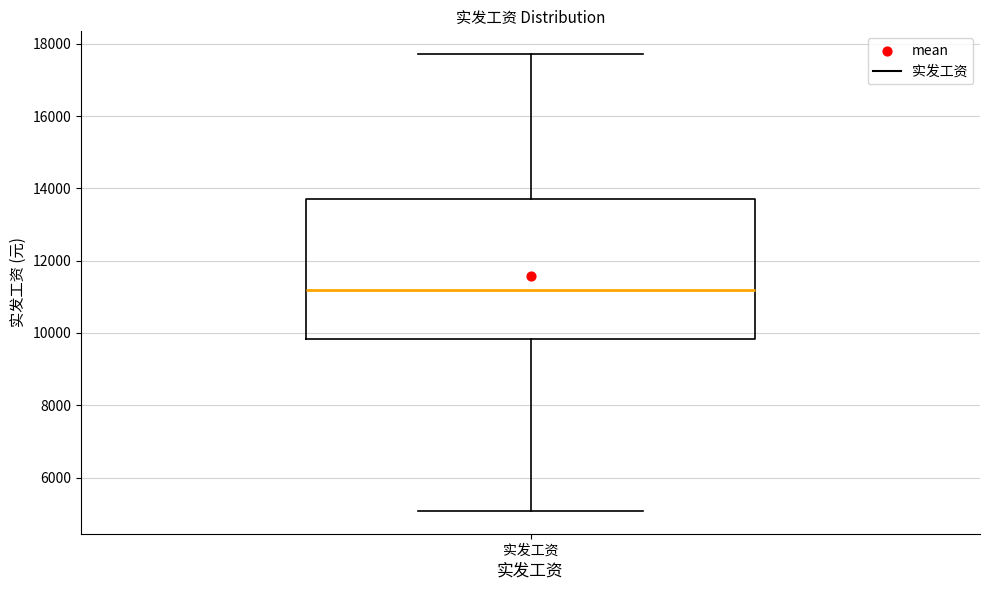

Transcribe this box plot: give where the median line is, the range the box spans, and where the two whiskers end, as read against the y-axis. The values are not printed on the chart, so give them approximately, as read against the axis.

median 11200, box 9800 to 13800, whiskers 5000 to 17800